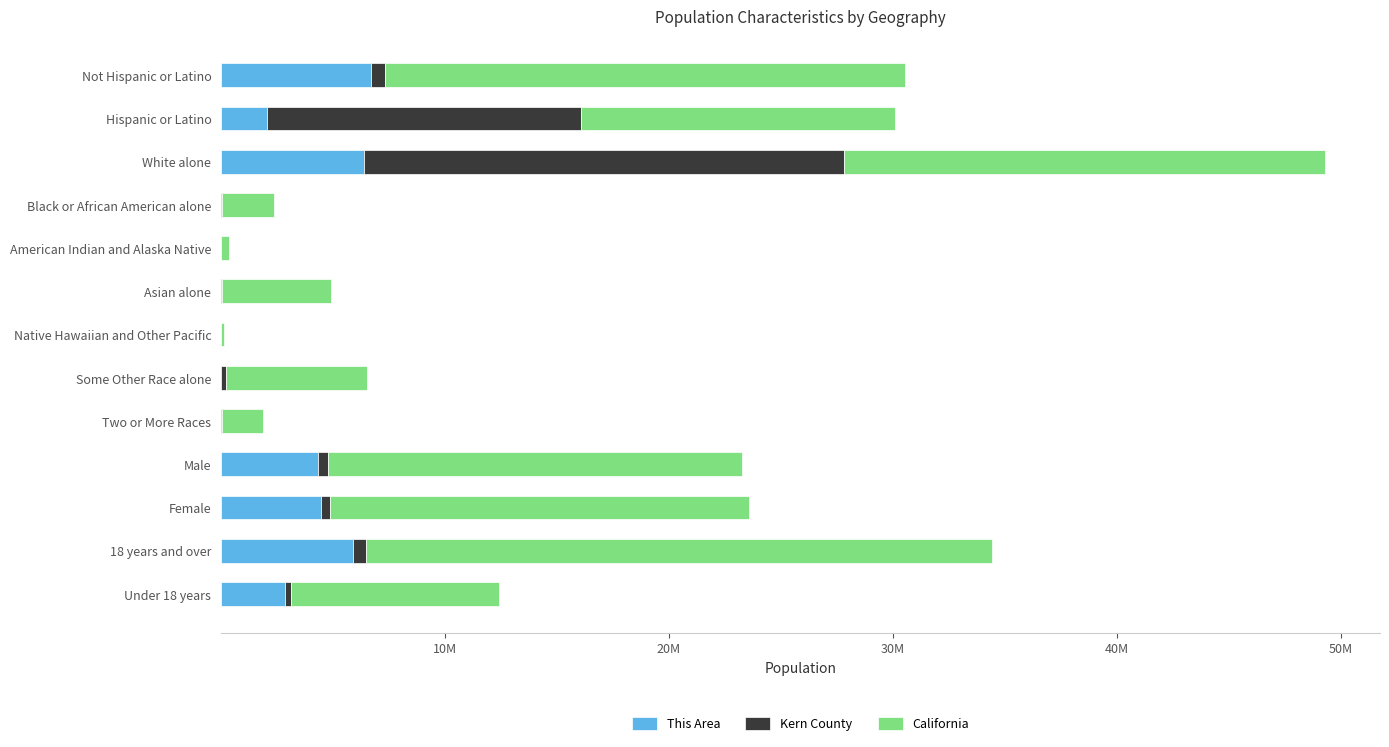

What is the average value of the Kern County series?

2929616